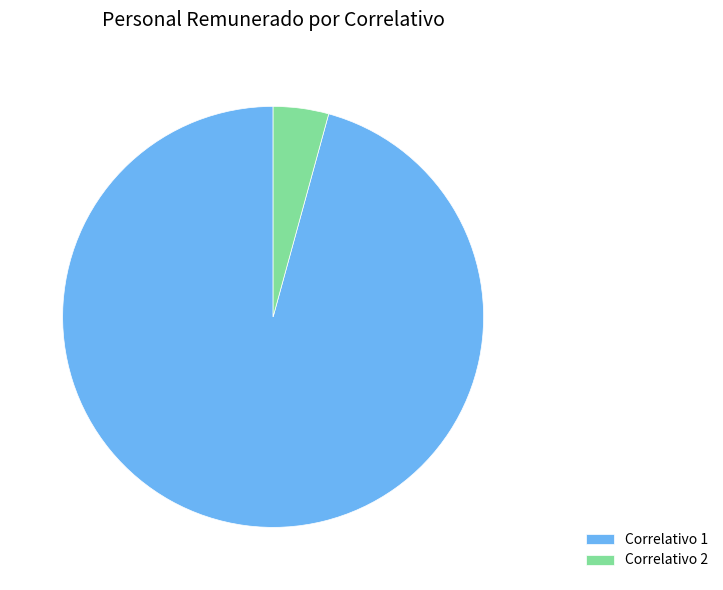

Is the sum of Correlativo 1 and Correlativo 2 greater than half?

Yes